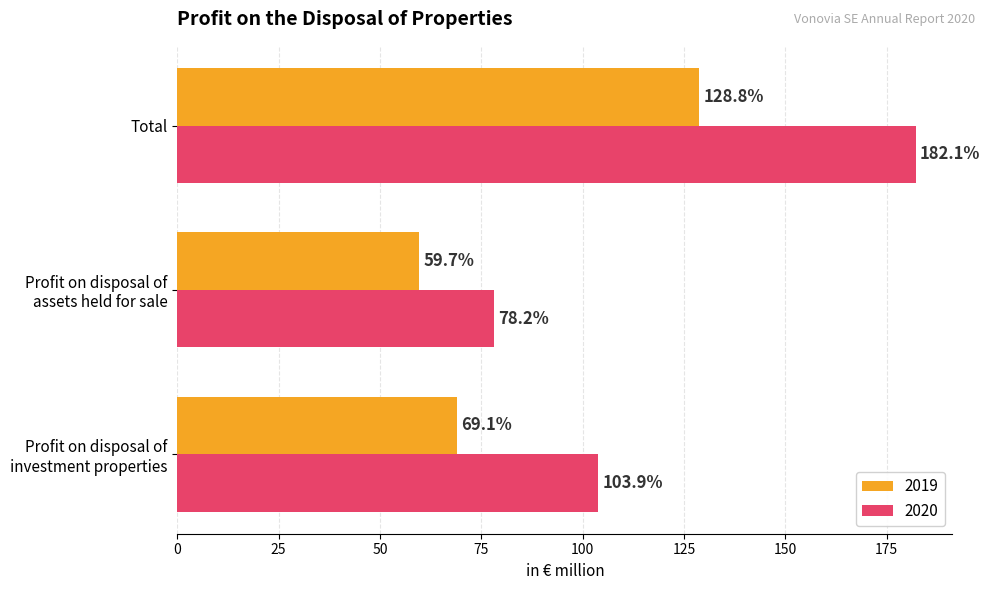

What is the difference between the 2019 values at Profit on disposal of
assets held for sale and Profit on disposal of
investment properties?

9.4